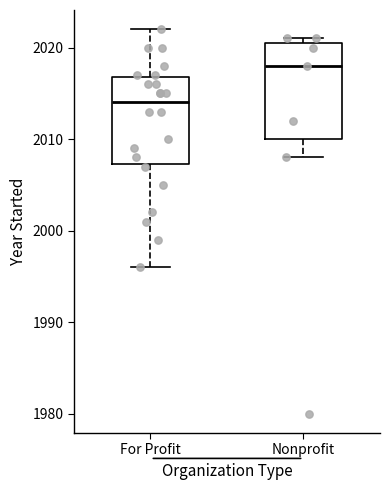

Comparing the boxes themselves (not the whiskers), which one is the tallest?

Nonprofit